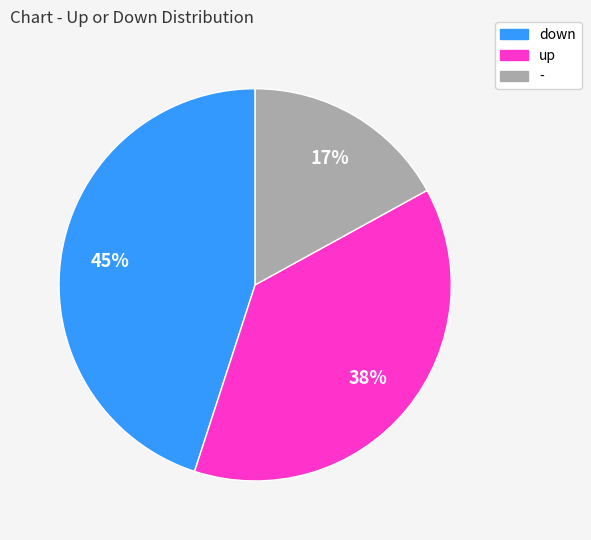

True or false: up accounts for 38% of the total.

True